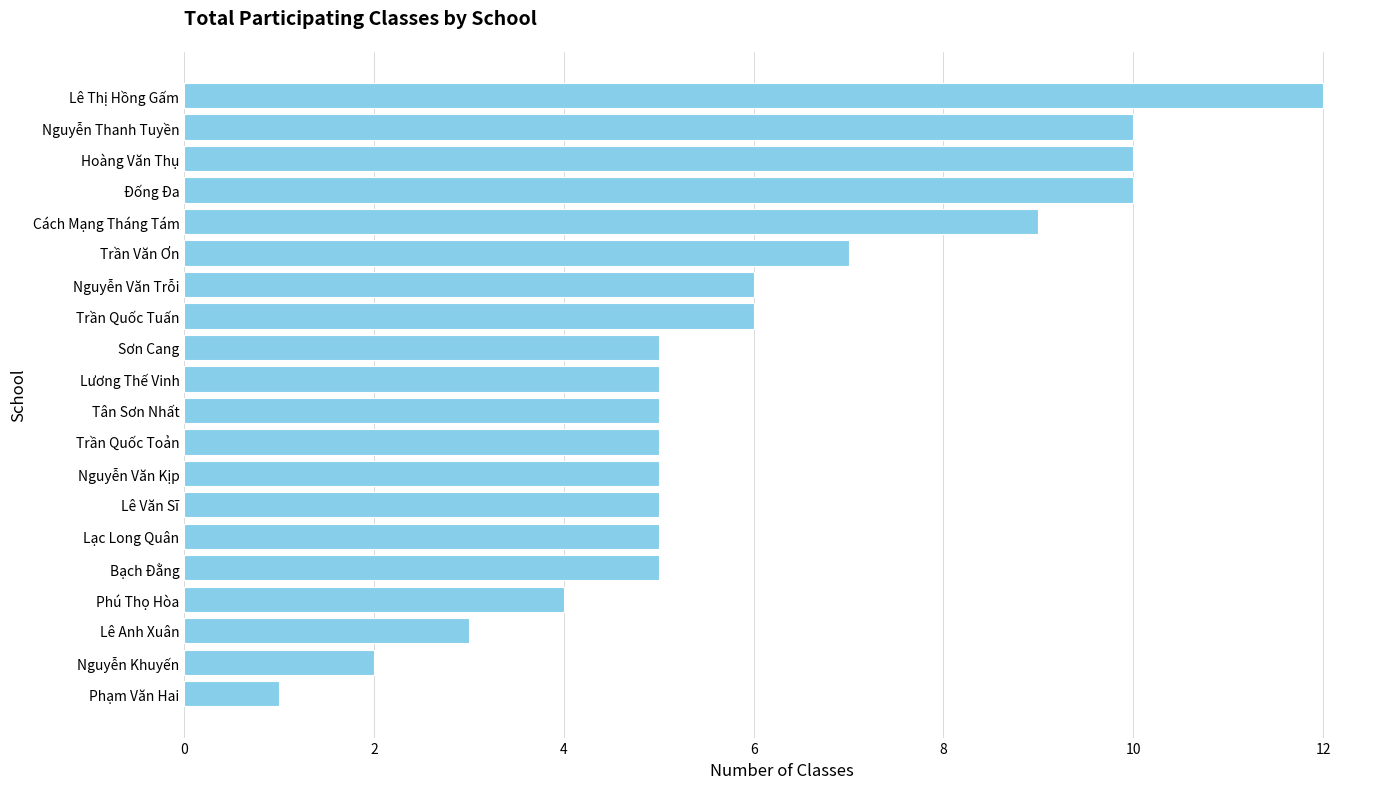

How many bars are there in total?

20